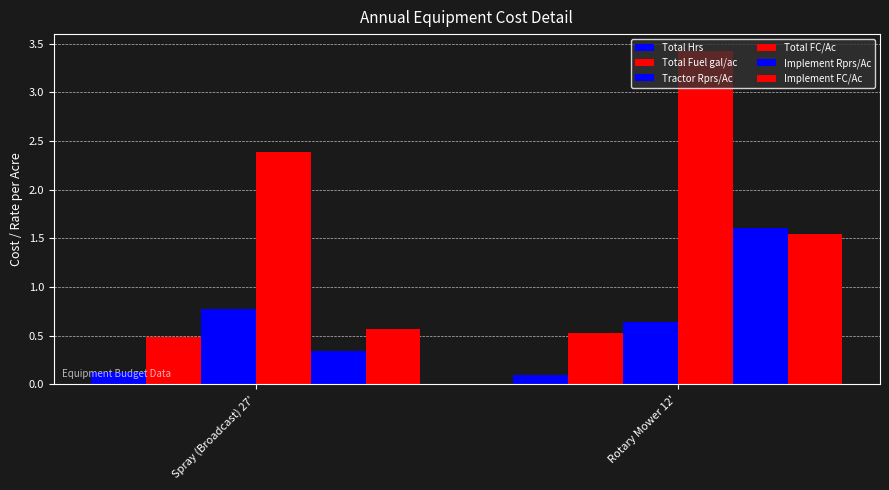

How many bars are there in each group?

6